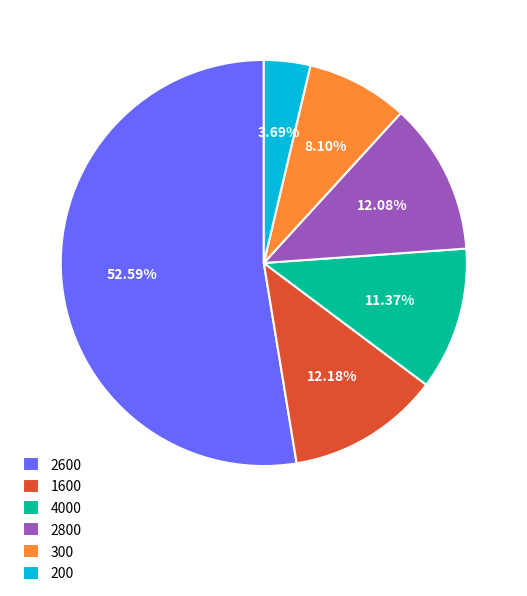

To the nearest percent, what is the difference between the 2600 and 2800 slice percentages?

41%